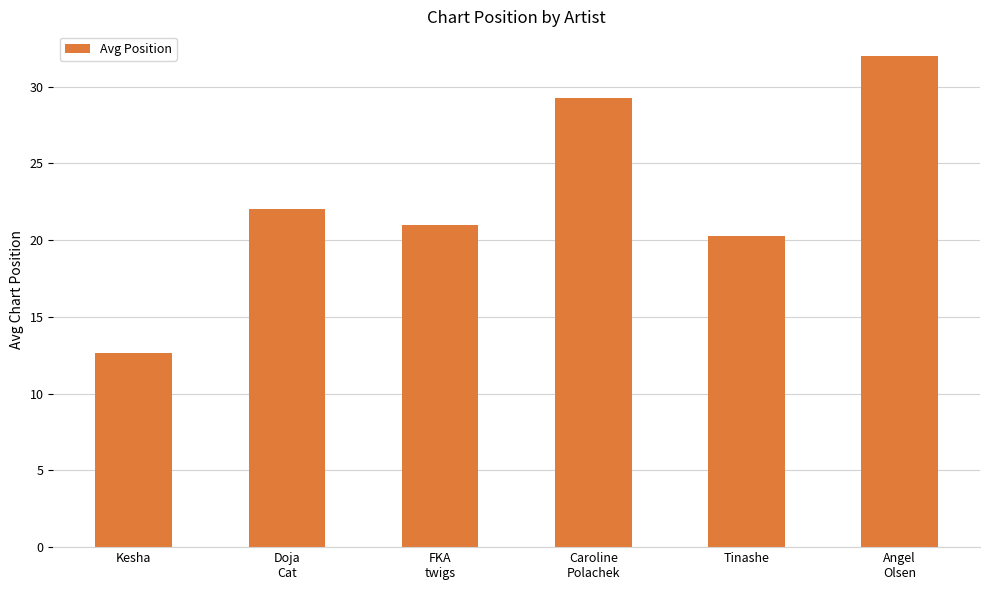

Count the number of categories in the chart.

6